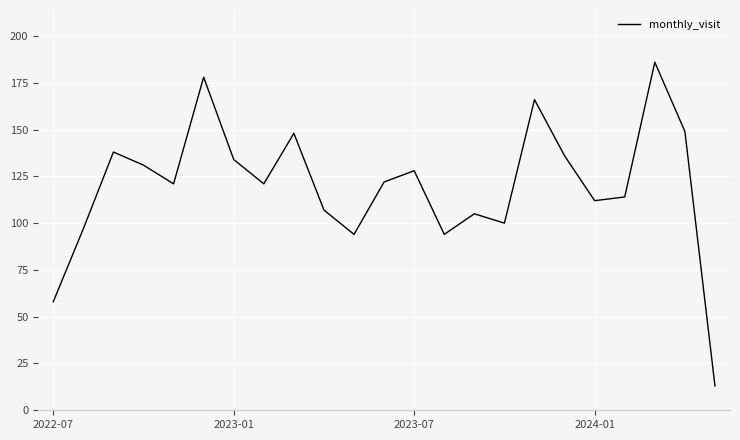

What is the difference between the maximum and minimum values?

173